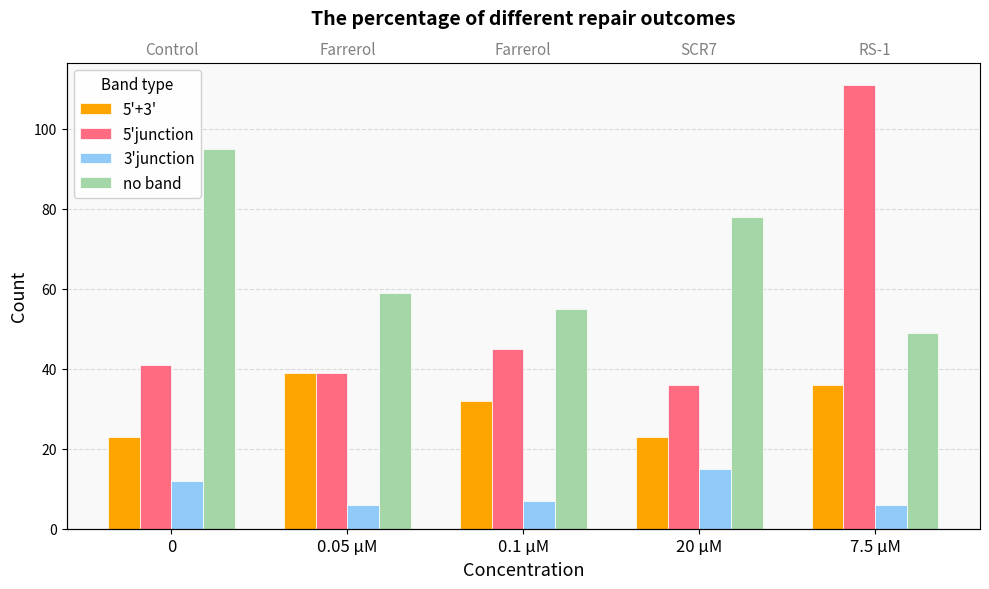

What is the greatest value displayed?

111